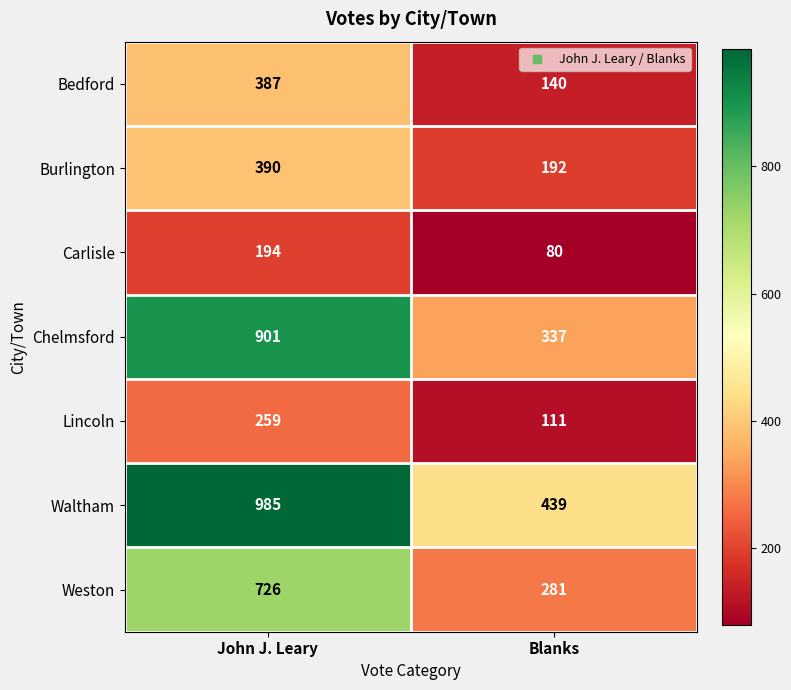

Is the value of Carlisle at John J. Leary greater than the value of Waltham at Blanks?

No